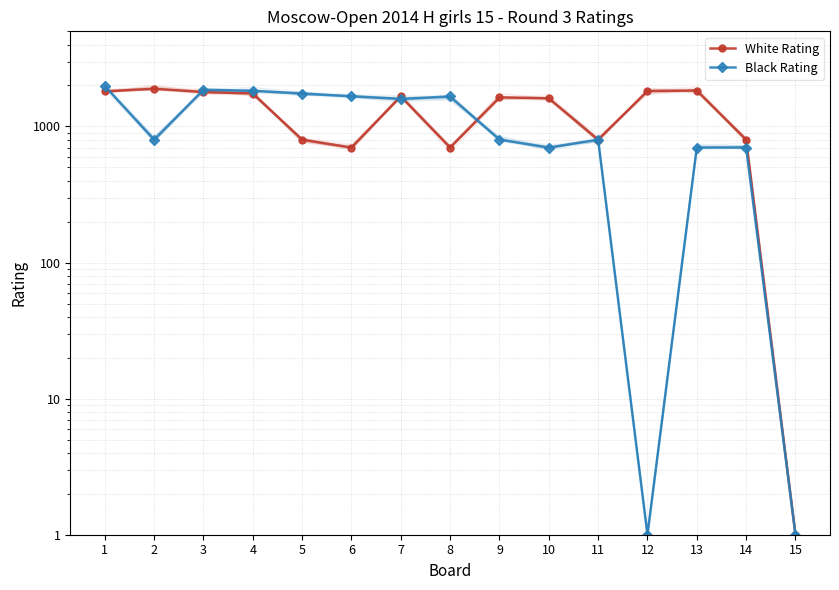

What are all the series names shown in the legend?

White Rating, Black Rating